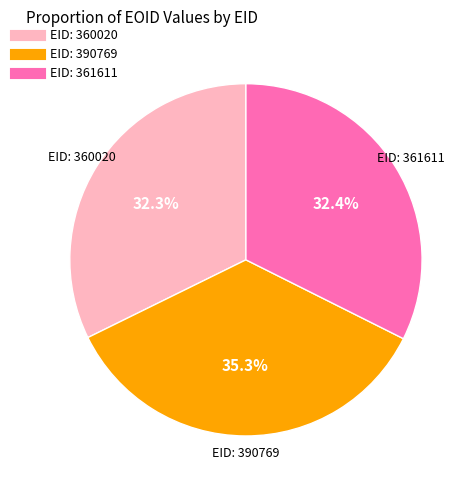

Is there a majority slice in this chart?

No